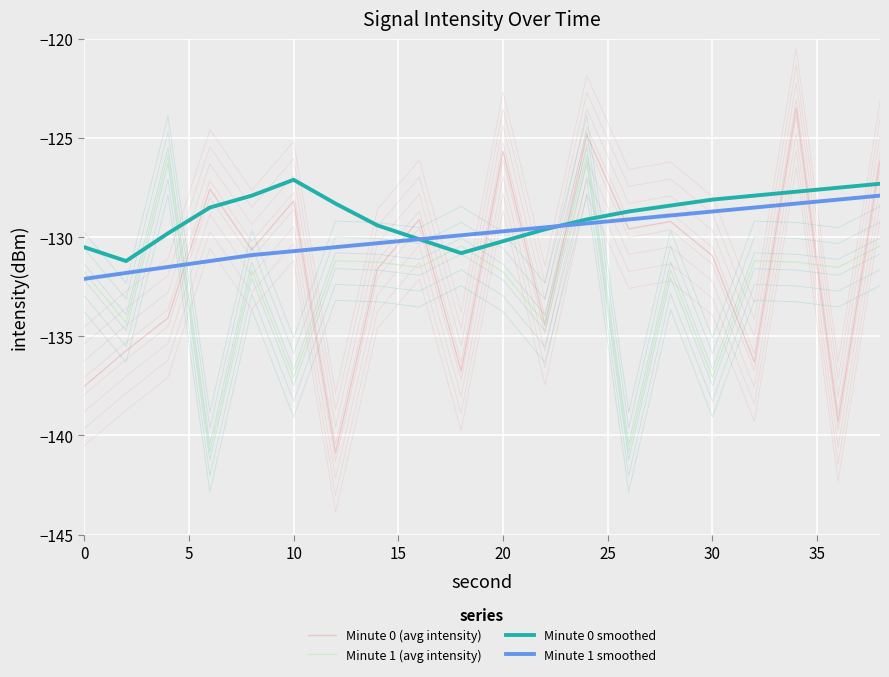

What is the difference between the maximum and minimum values in the Minute 1 (avg intensity) series?

15.0